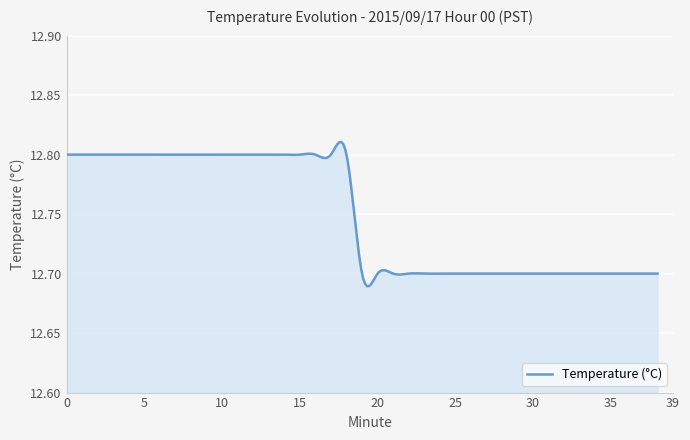

List the labels in order of value, smallest first.

19, 20, 21, 22, 23, 24, 25, 26, 27, 28, 29, 30, 31, 32, 33, 34, 35, 36, 37, 38, 0, 1, 2, 3, 4, 5, 6, 7, 8, 9, 10, 11, 12, 13, 14, 15, 16, 17, 18